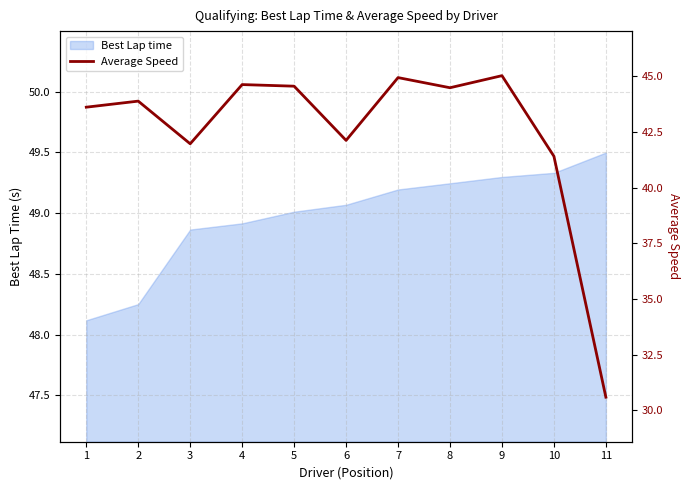

Reading left to right, list all the values displayed in this chart.

1=43.6	2=43.9	3=42.0	4=44.6	5=44.6	6=42.1	7=44.9	8=44.5	9=45.0	10=41.4	11=30.6